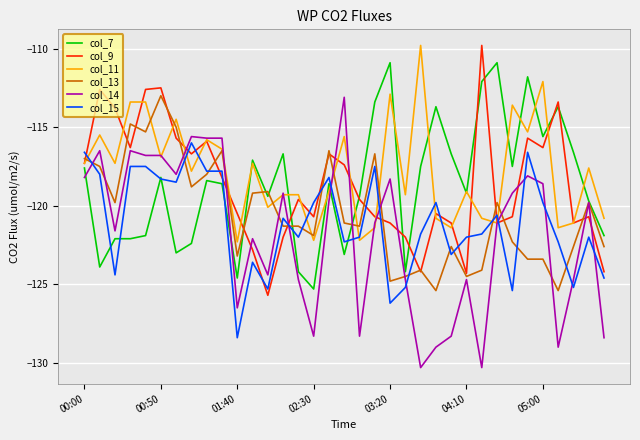

True or false: col_9 has more than 1 points higher than both neighbors.

True